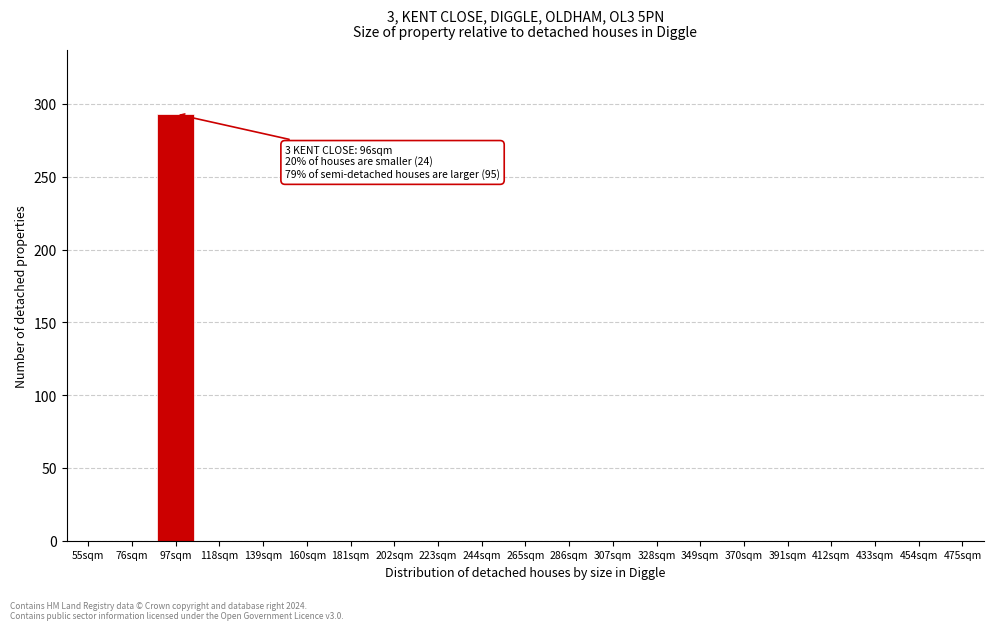

Reading left to right, what are all the values shown in this chart?

55sqm=0	76sqm=0	97sqm=293	118sqm=0	139sqm=0	160sqm=0	181sqm=0	202sqm=0	223sqm=0	244sqm=0	265sqm=0	286sqm=0	307sqm=0	328sqm=0	349sqm=0	370sqm=0	391sqm=0	412sqm=0	433sqm=0	454sqm=0	475sqm=0